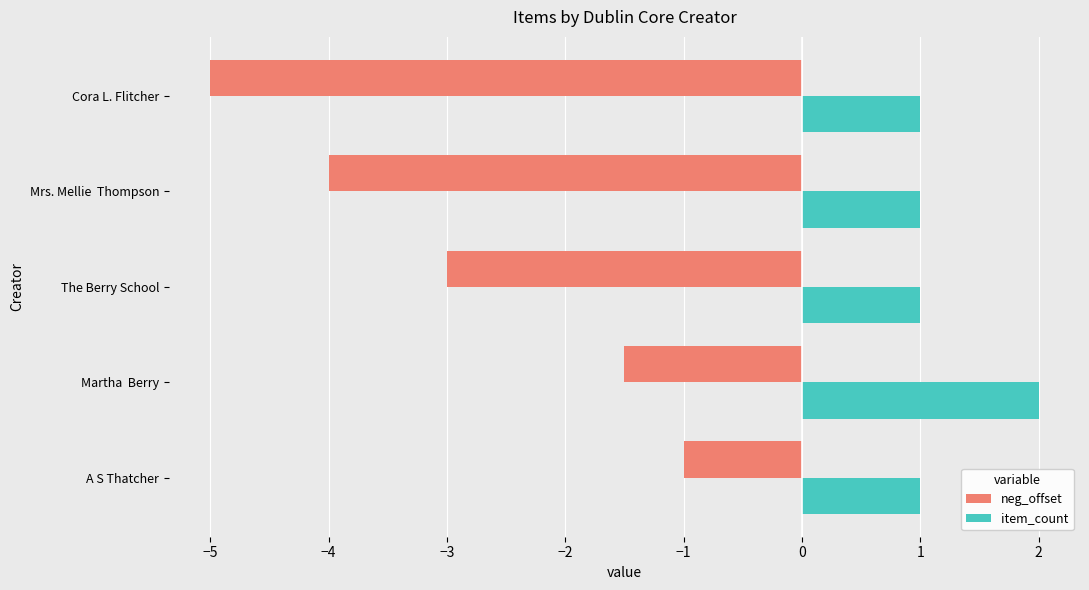

Count the number of categories in the chart.

5